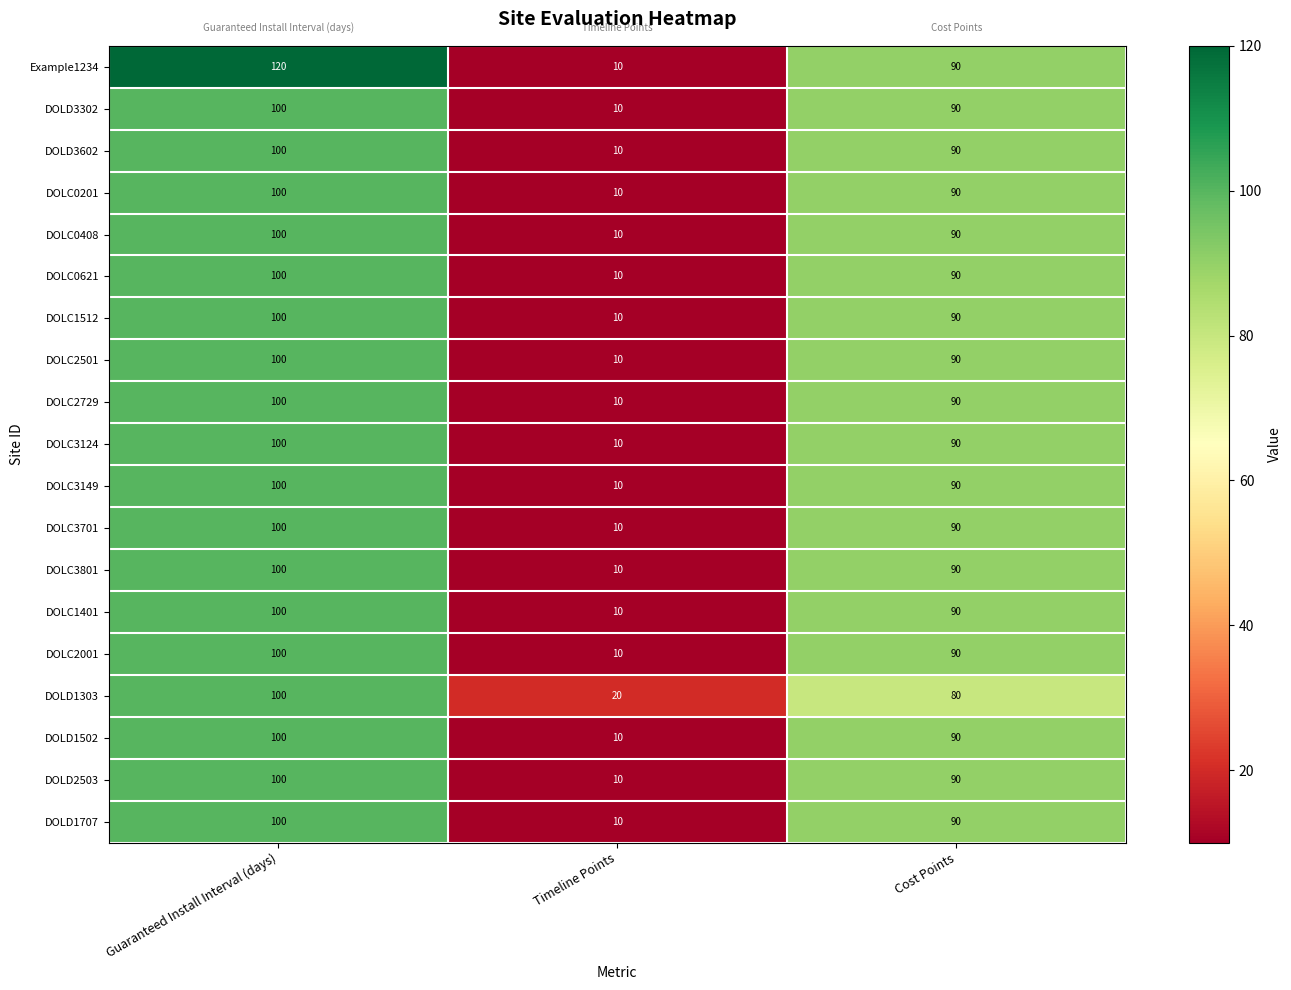

What is the total value across all series at Timeline Points?

200